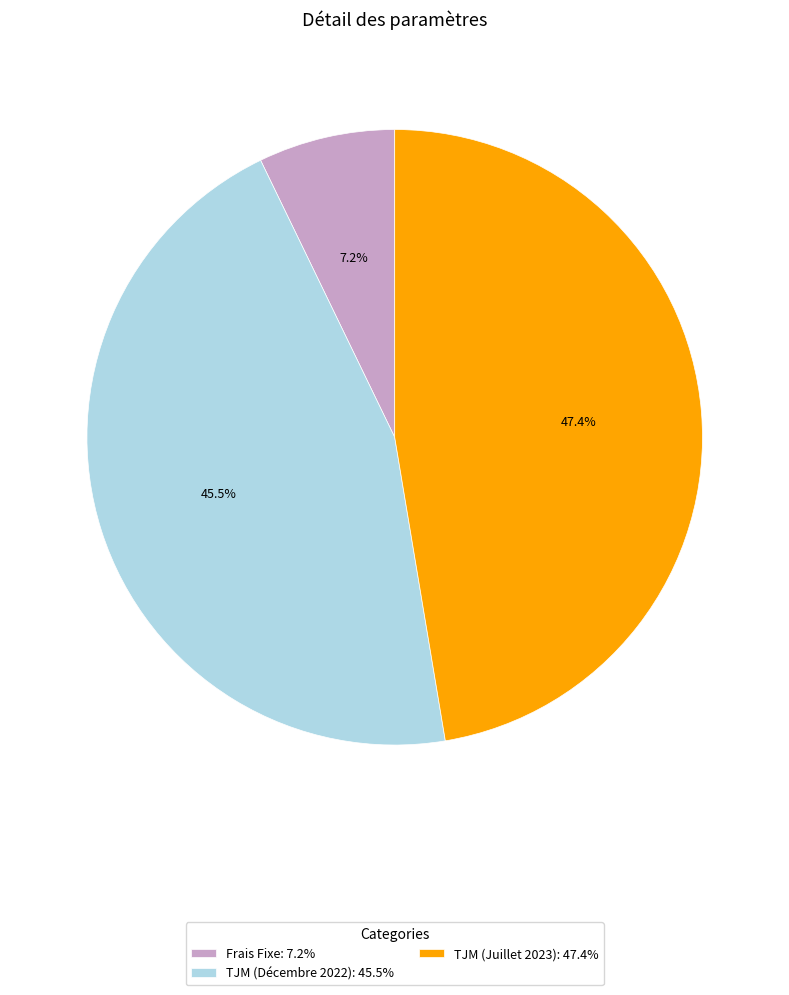

Which slice is the largest?

TJM (Juillet 2023)